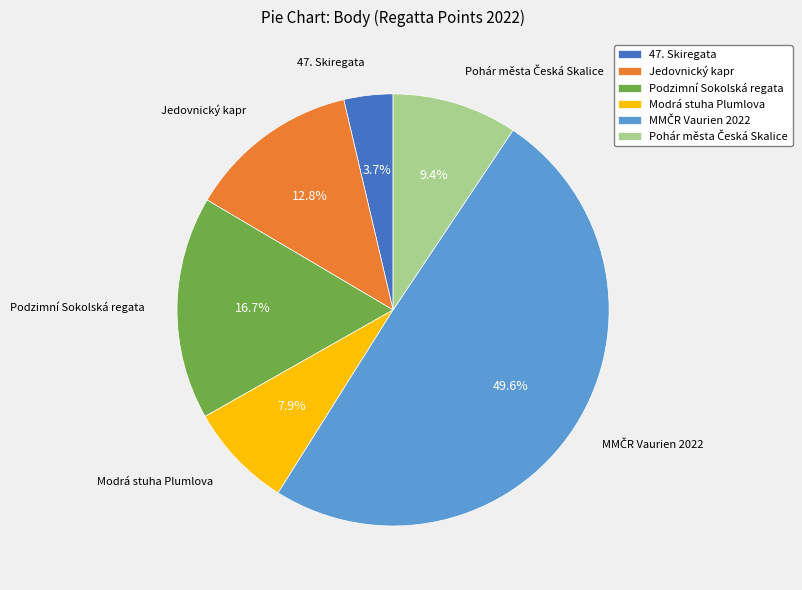

What percentage do Jedovnický kapr and Podzimní Sokolská regata together represent?

29.5%